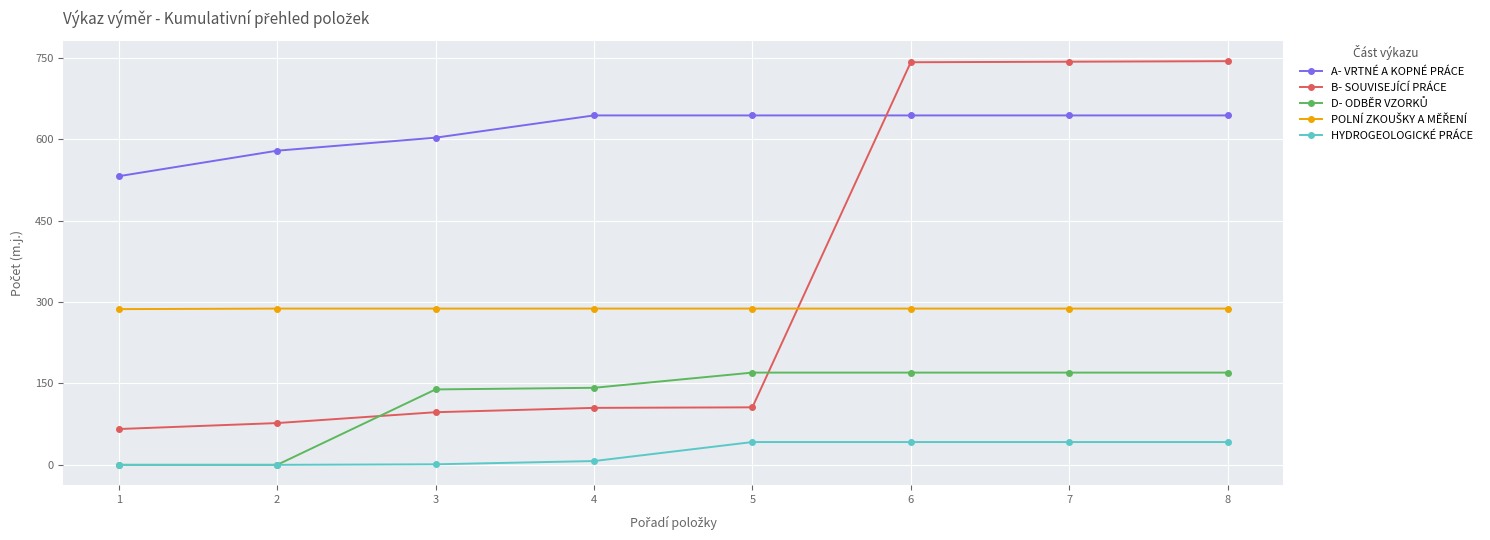

After their last crossing, which series has the higher values: B- SOUVISEJÍCÍ PRÁCE or A- VRTNÉ A KOPNÉ PRÁCE?

B- SOUVISEJÍCÍ PRÁCE